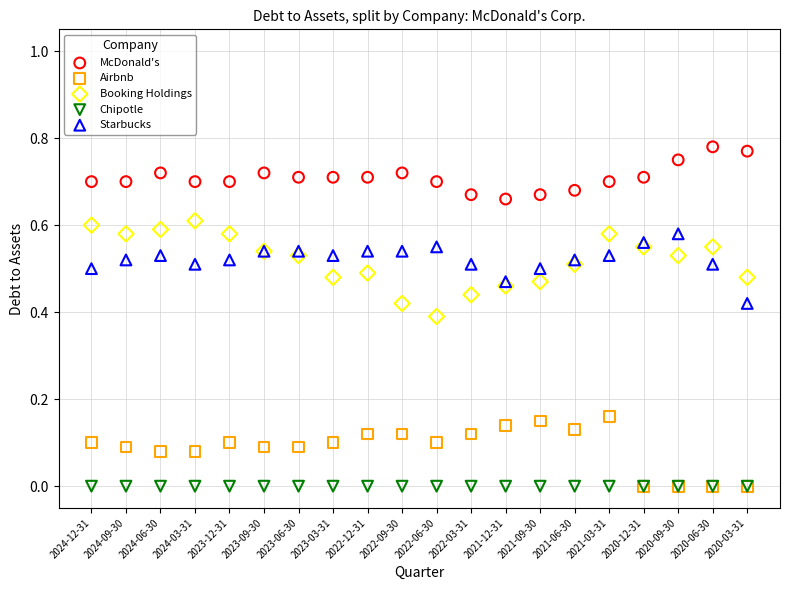

Which series reaches the maximum Y coordinate?

McDonald's